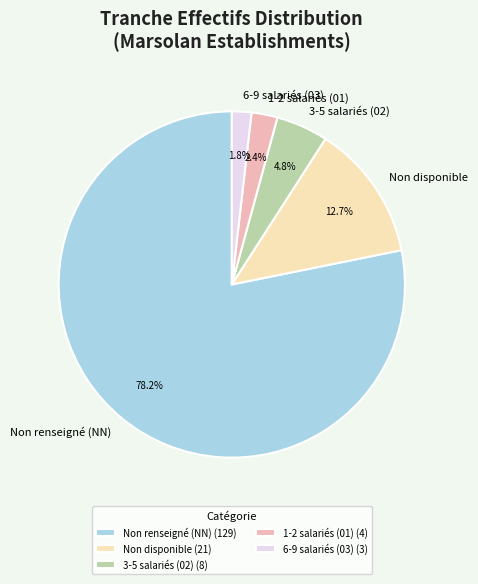

Does Non renseigné (NN) represent more than half of the total?

Yes